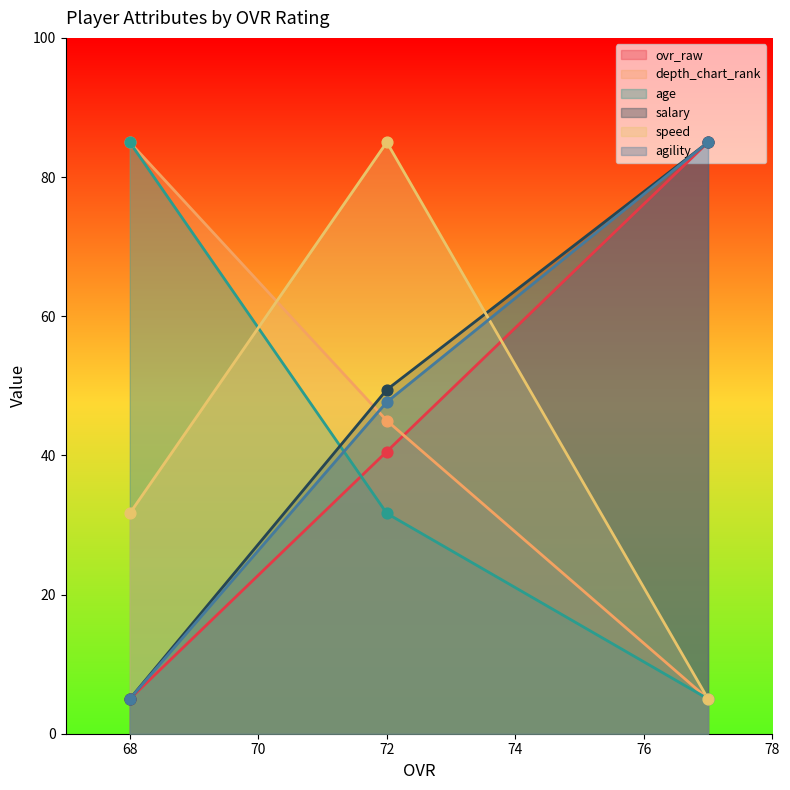

At which category is the sum across all series the highest?

72